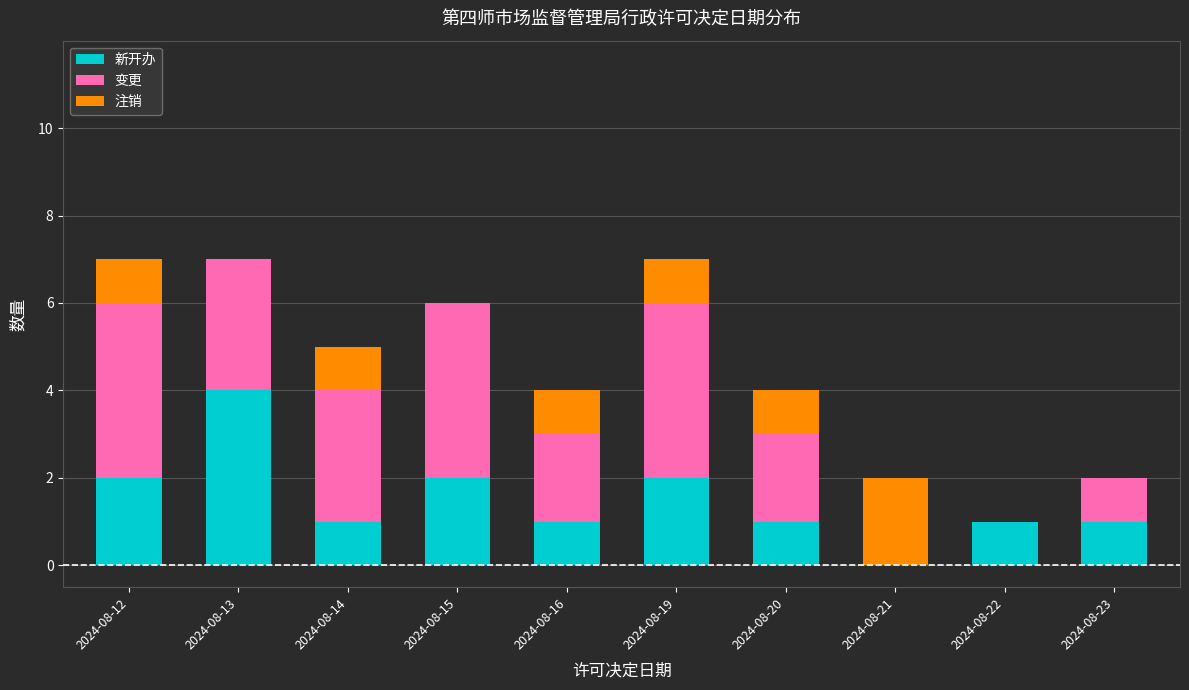

What is the total value across all series at 2024-08-12?

7